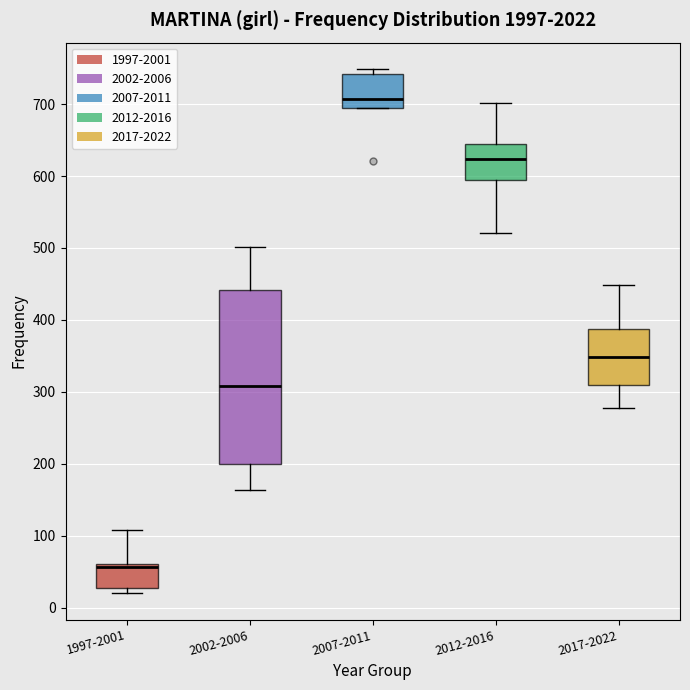

Which box is the tallest, from its lower edge to its upper edge?

2002-2006